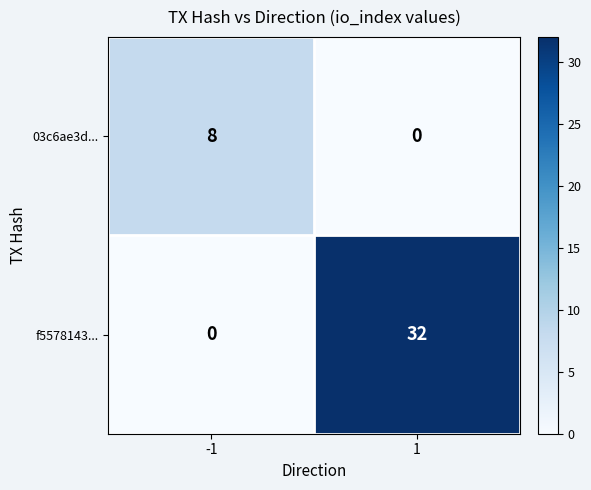

List the series in order of their overall mean, highest first.

f5578143..., 03c6ae3d...